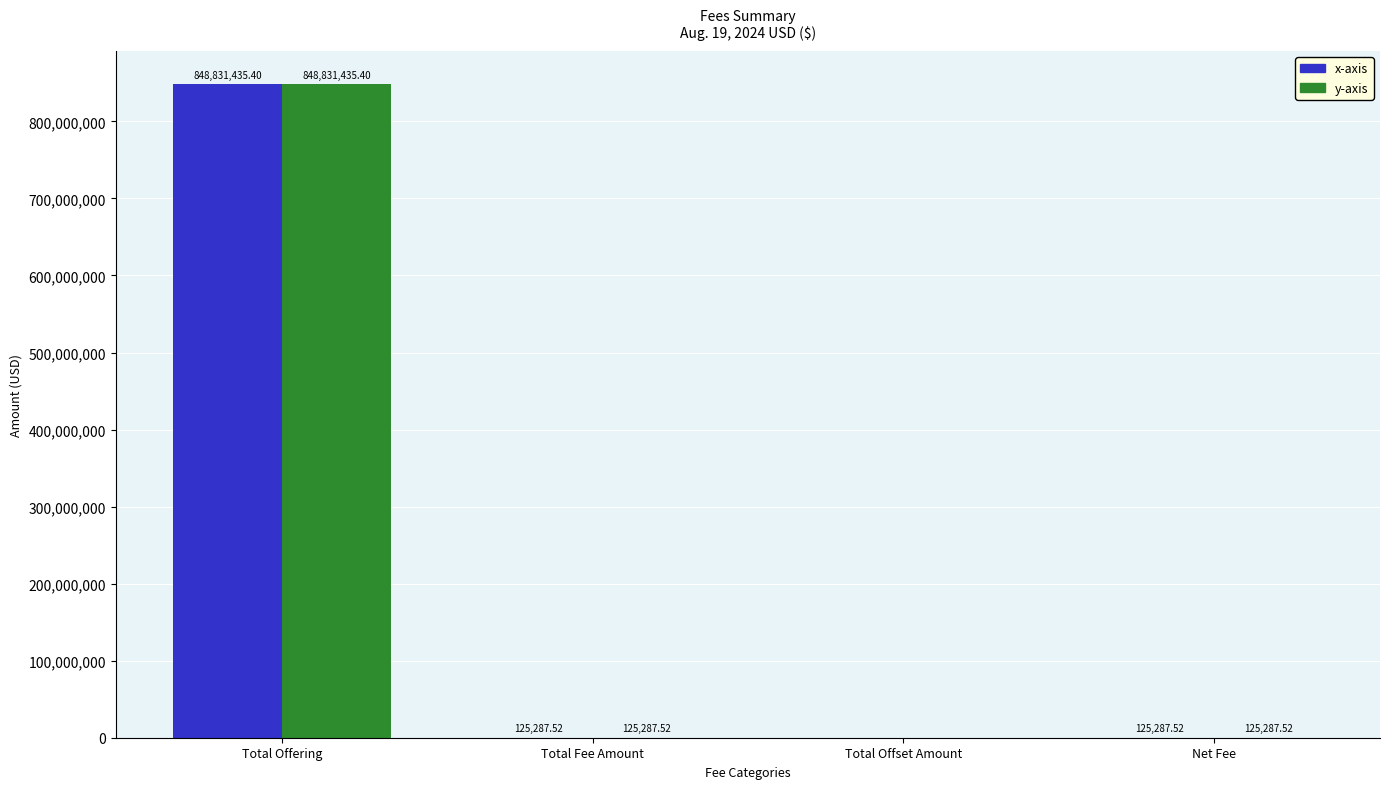

How many distinct data groups are displayed?

2